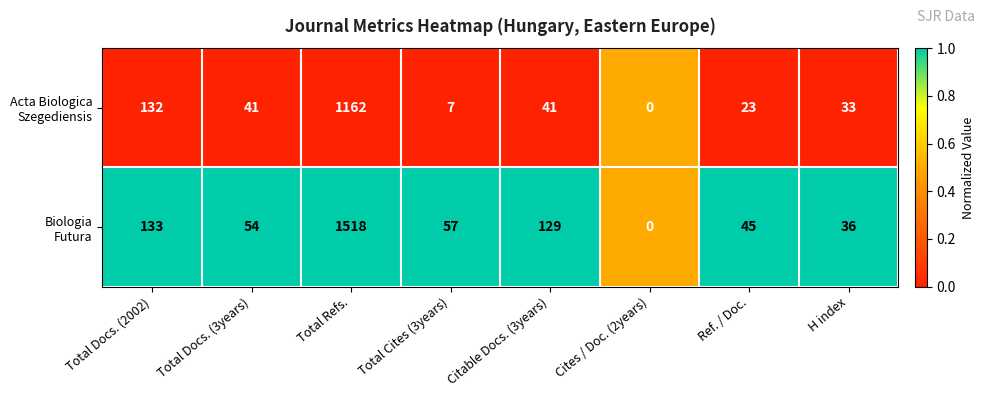

How many series are shown in this chart?

2